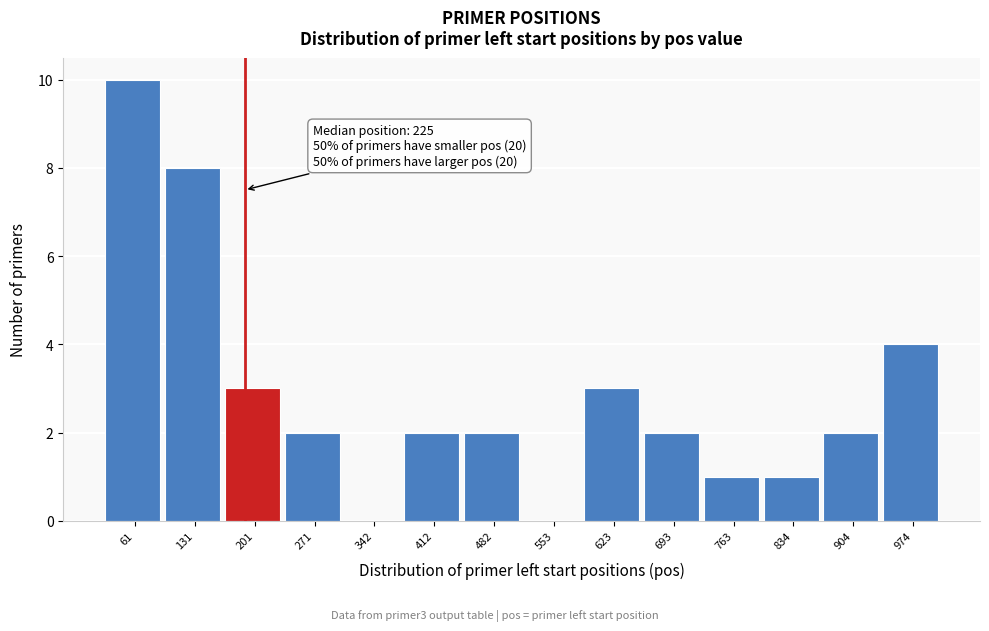

Reading left to right, extract all data points from this chart.

61=10	131=8	201=3	271=2	342=0	412=2	482=2	553=0	623=3	693=2	763=1	834=1	904=2	974=4